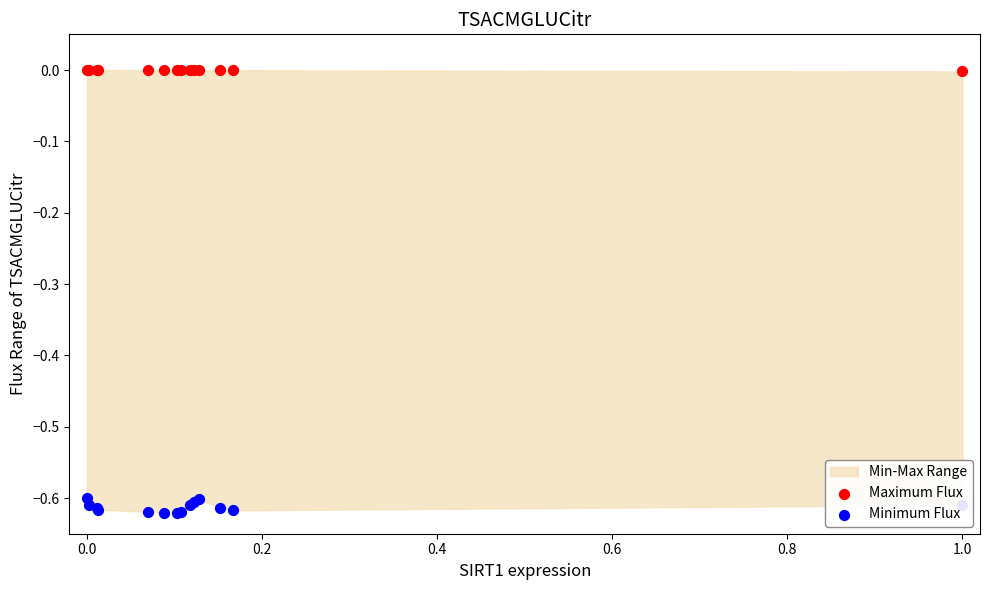

Which series contains the lowest Y value?

Minimum Flux